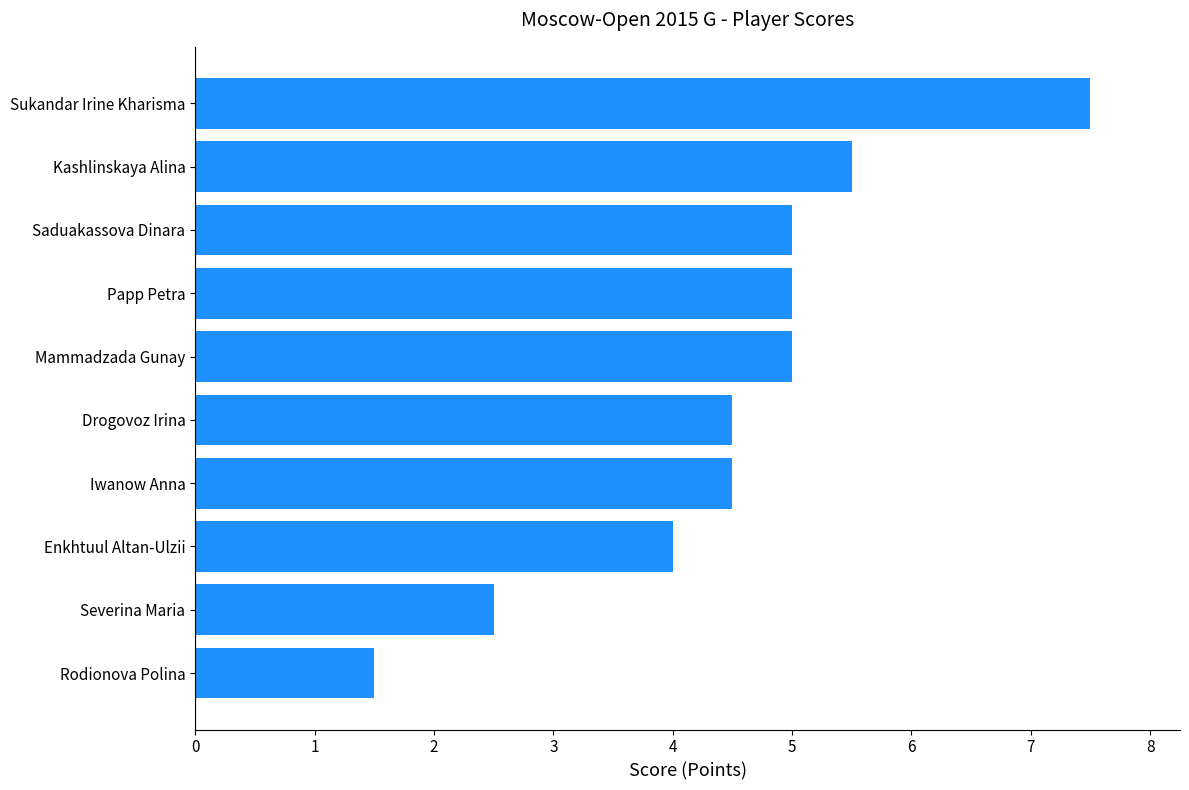

What is the average value?

4.5